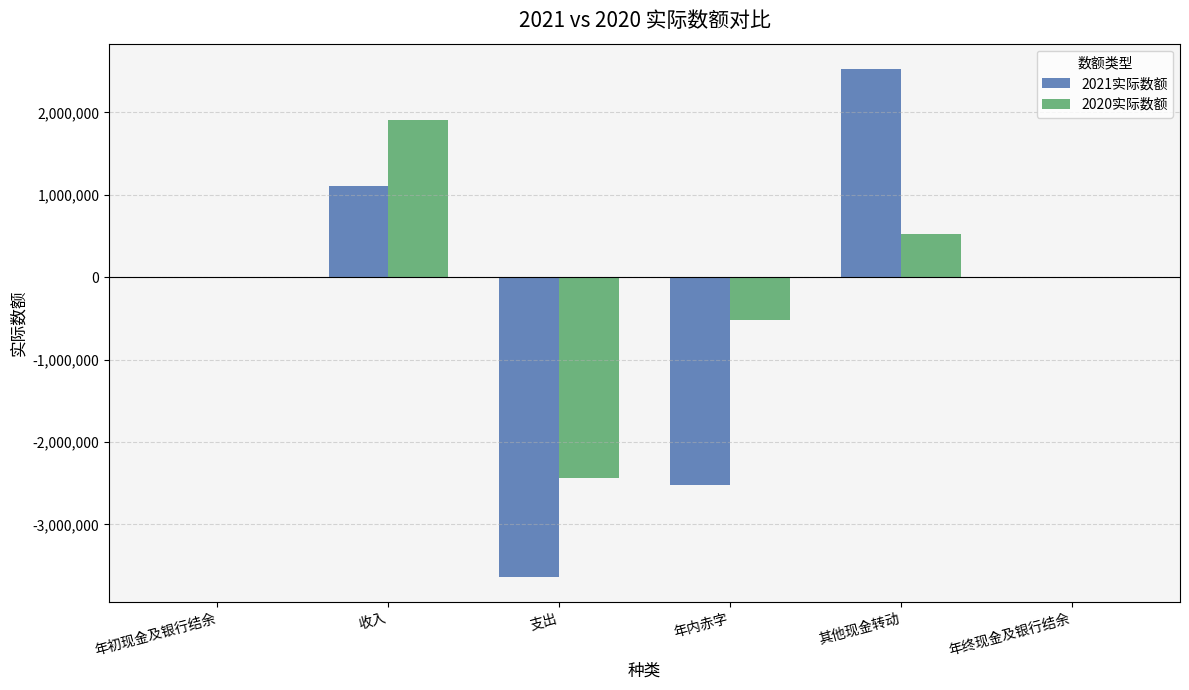

The 2020实际数额 series shows 0 at 年初现金及银行结余. True or false?

True